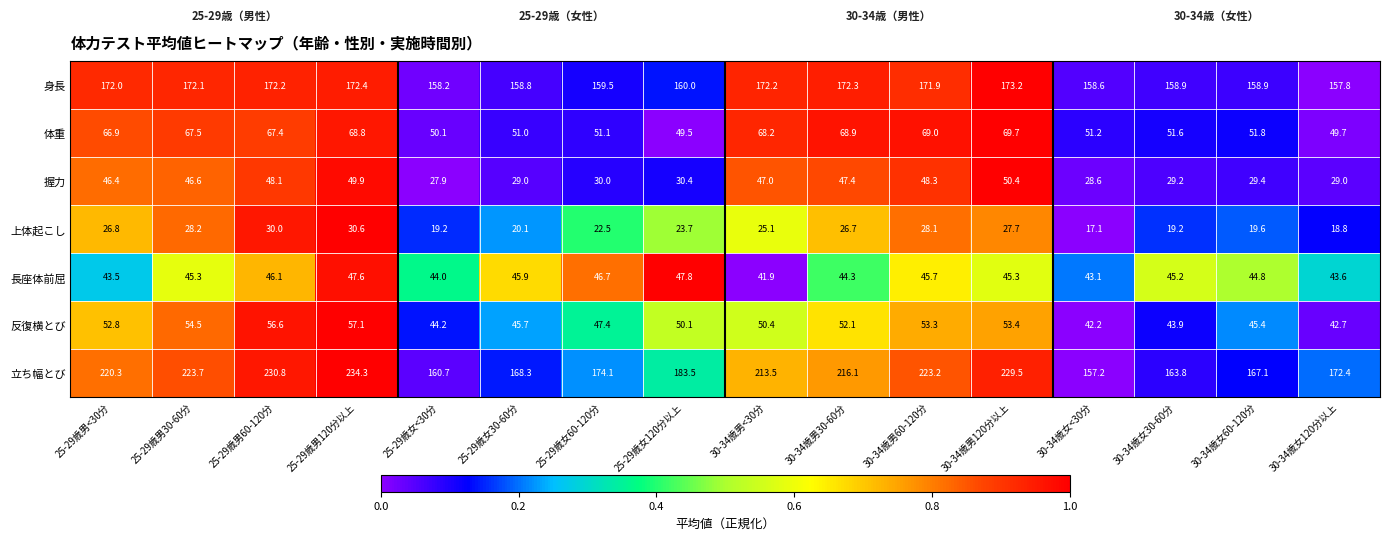

What is the difference between the second highest and minimum values in the 握力 series?

22.0